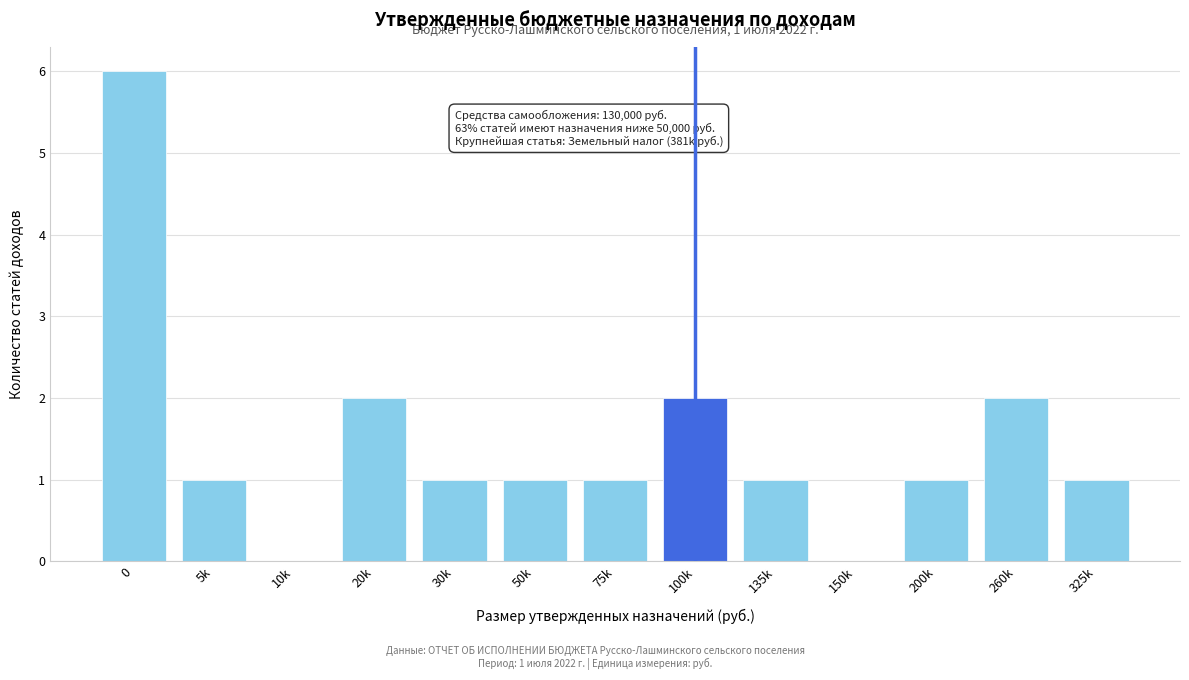

Reading left to right, what are all the values shown in this chart?

0=6	5k=1	10k=0	20k=2	30k=1	50k=1	75k=1	100k=2	135k=1	150k=0	200k=1	260k=2	325k=1